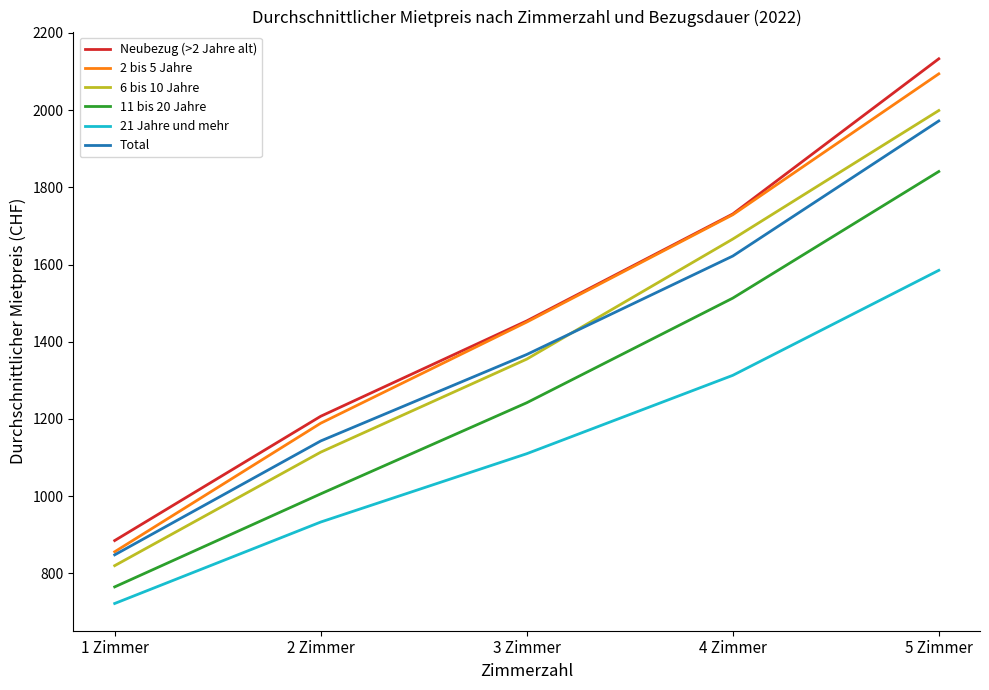

What is the difference between the second highest and minimum values in the Total series?

774